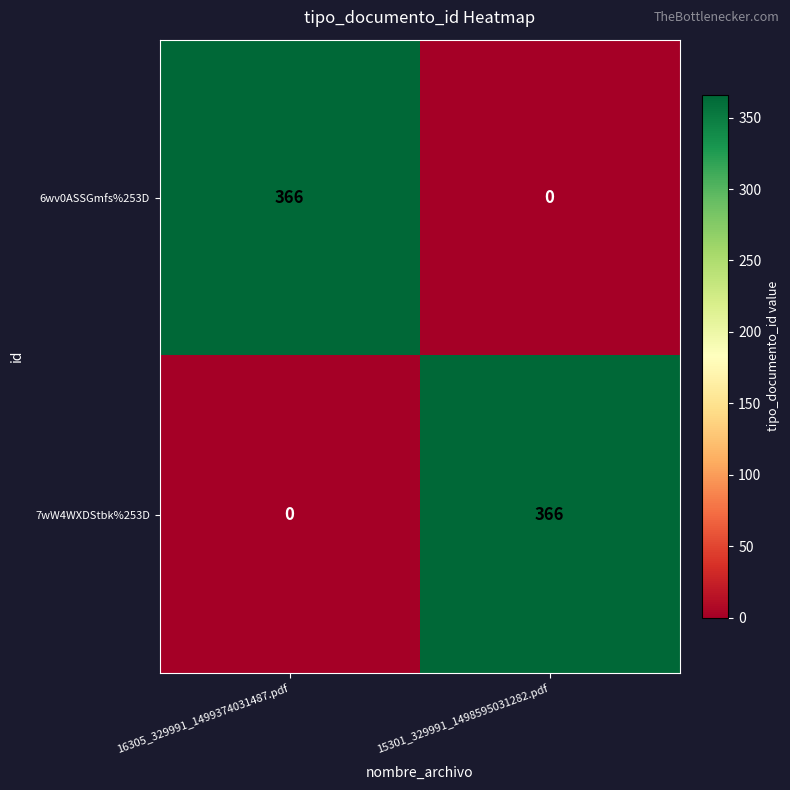

Rank the categories by 7wW4WXDStbk%253D value from lowest to highest.

16305_329991_1499374031487.pdf, 15301_329991_1498595031282.pdf